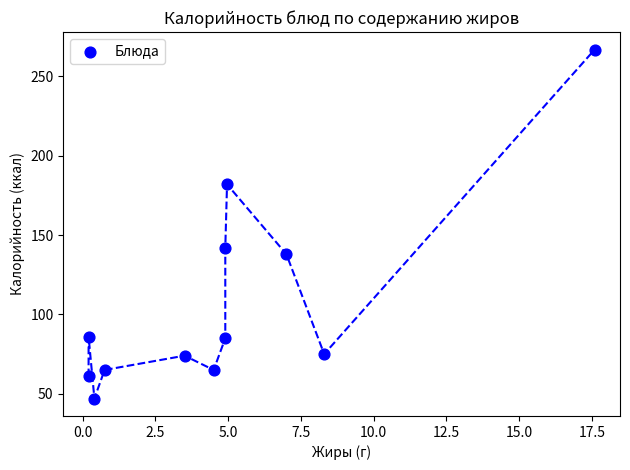

What is the range of Y values (max minus min)?

220